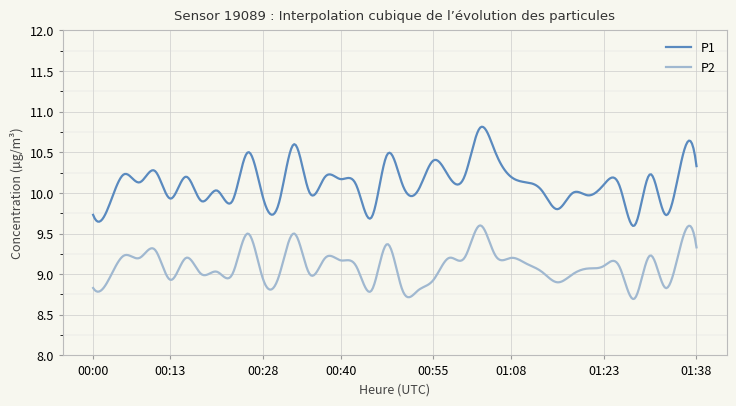

In P1, how many points are lower than both neighbors (excluding endpoints)?

15